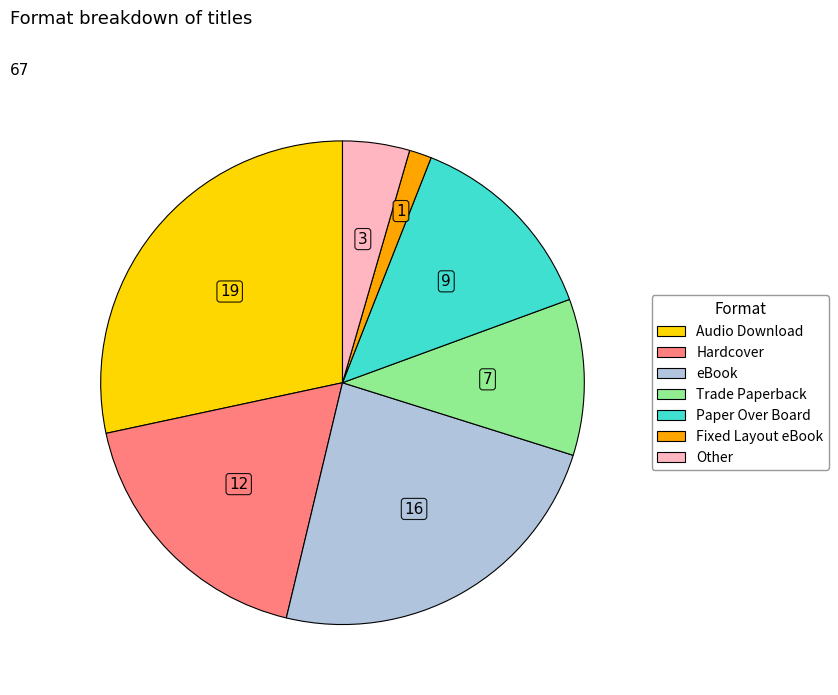

Do Other and Audio Download together represent more than half of the pie?

No